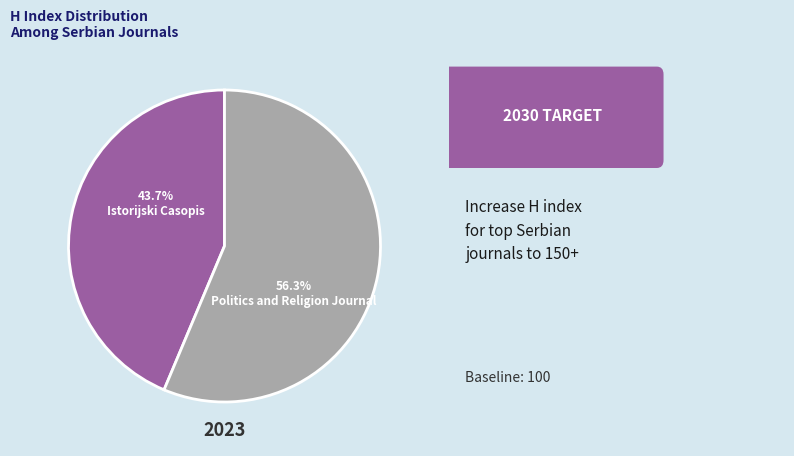

What percentage is the Istorijski Casopis slice, to the nearest percent?

44%